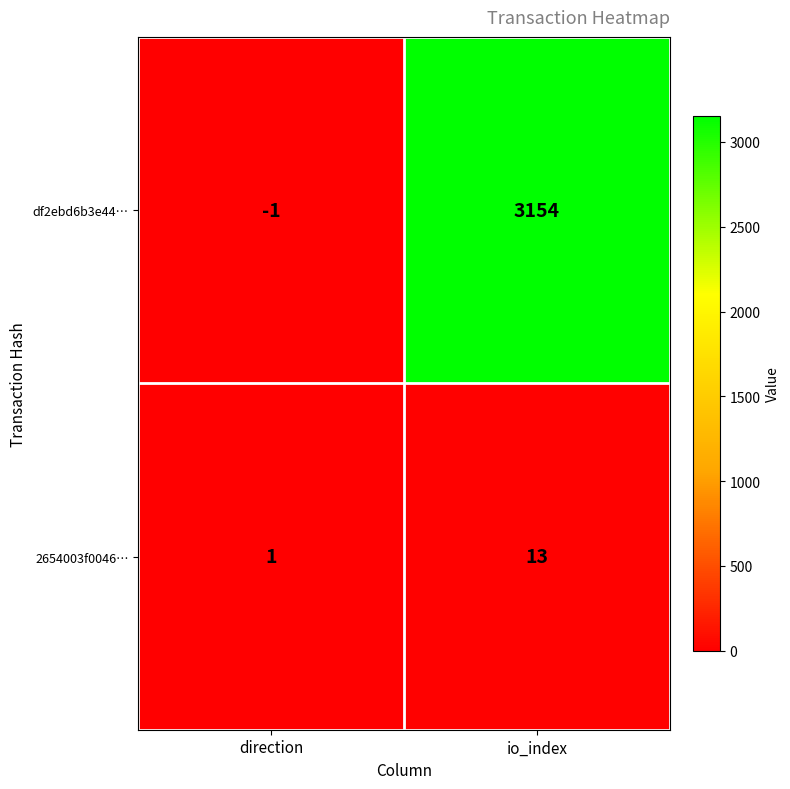

At which category does the chart reach its minimum across all series?

direction